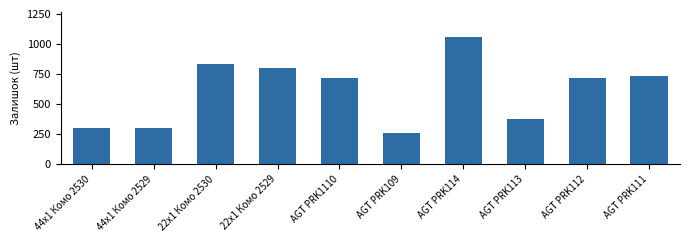

Approximately how many times larger is the value at AGT PRK112 compared to AGT PRK1110?

1.0